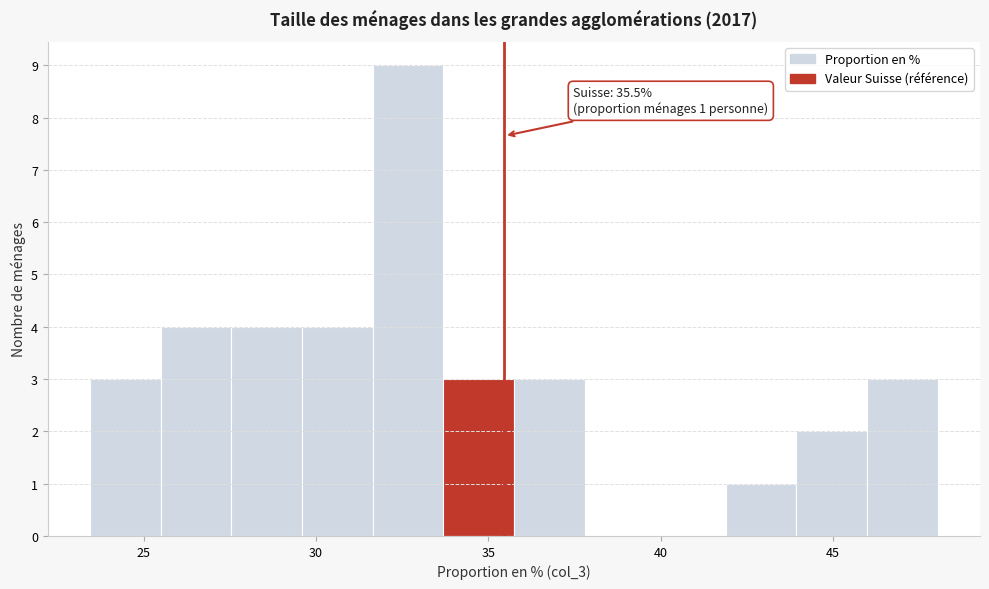

Over which range of the x-axis is the bar tallest?

31.5 to 33.5